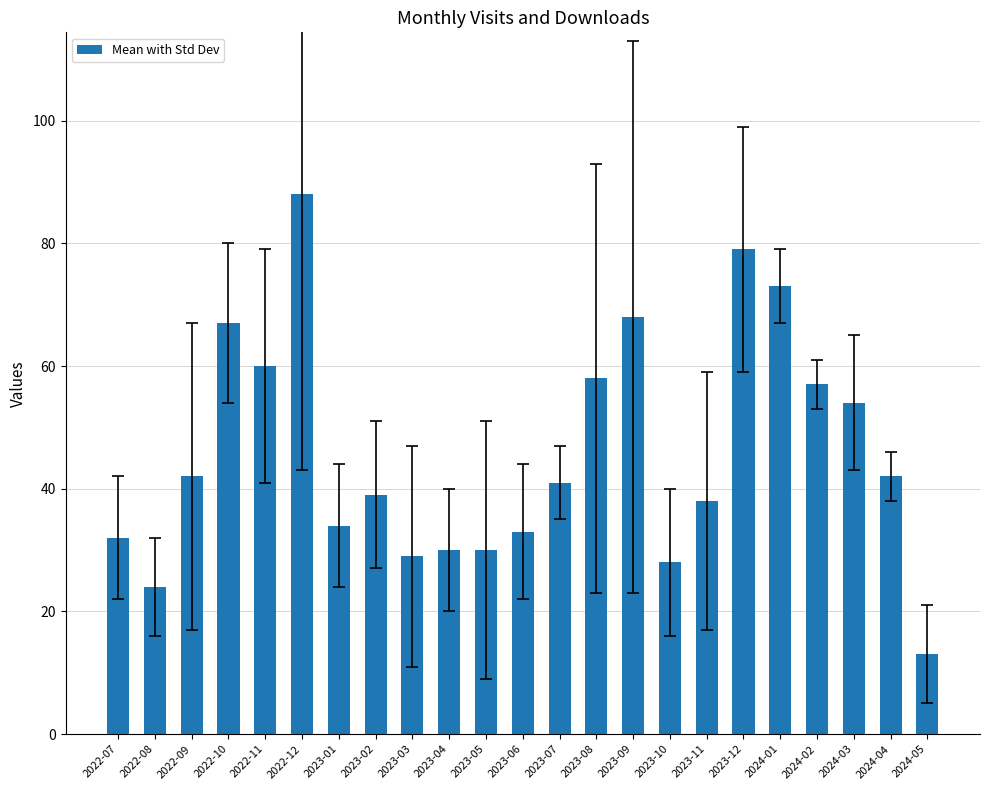

What is the minimum value shown in the chart?

13